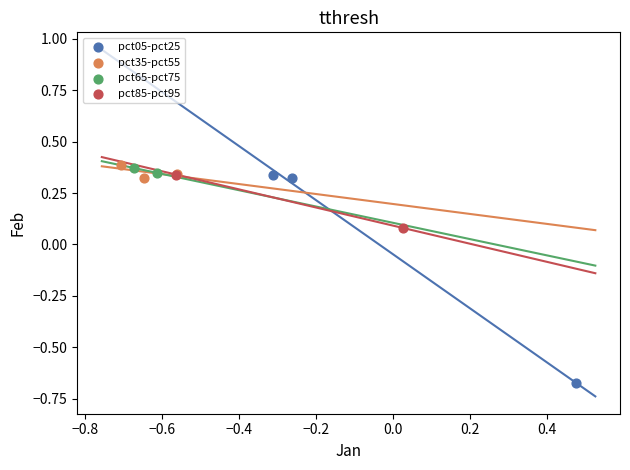

What are all the series names shown in the legend?

pct05-pct25, pct35-pct55, pct65-pct75, pct85-pct95